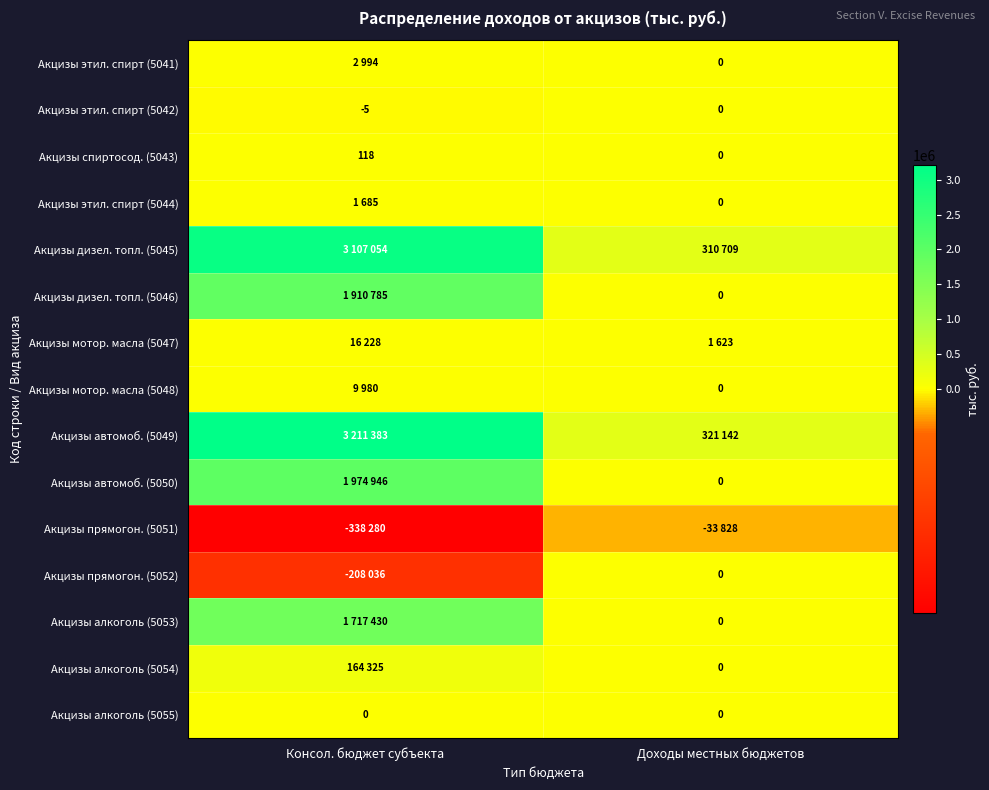

List the labels in order of Акцизы спиртосод. (5043) value, smallest first.

Доходы местных бюджетов, Консол. бюджет субъекта